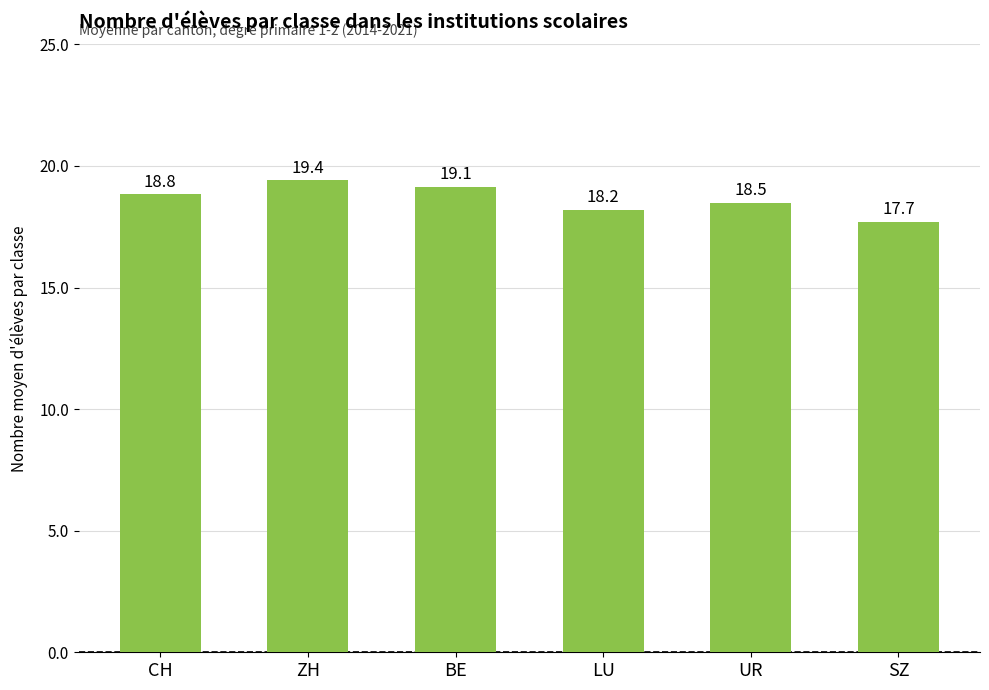

True or false: the data shows 17.7 at SZ.

True